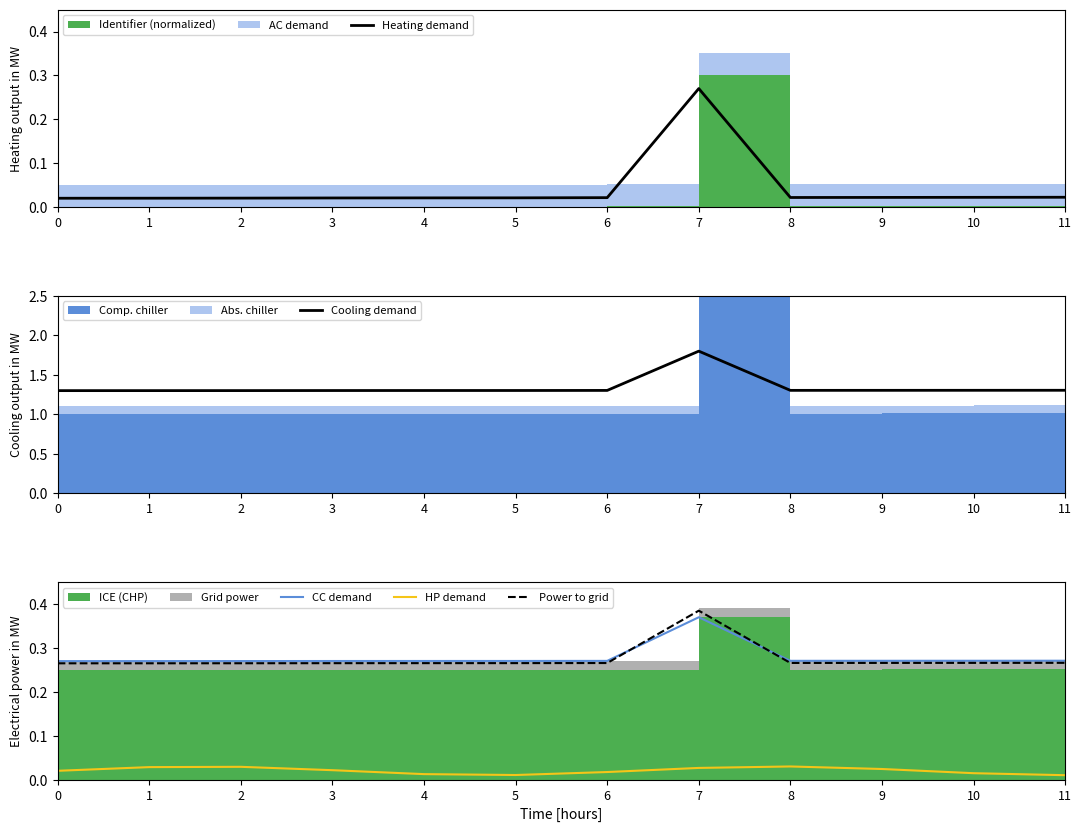

Which series changed the most between 1 and 11?

HP demand